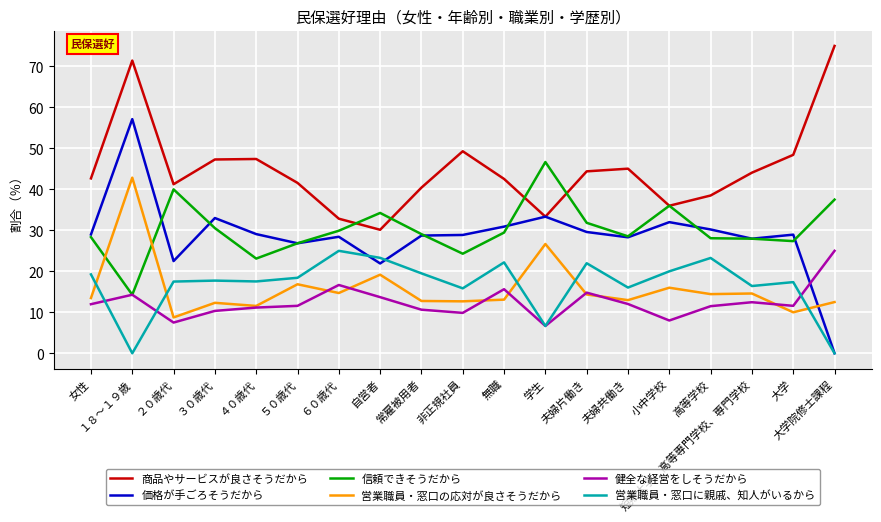

Which series has the widest spread of values?

価格が手ごろそうだから